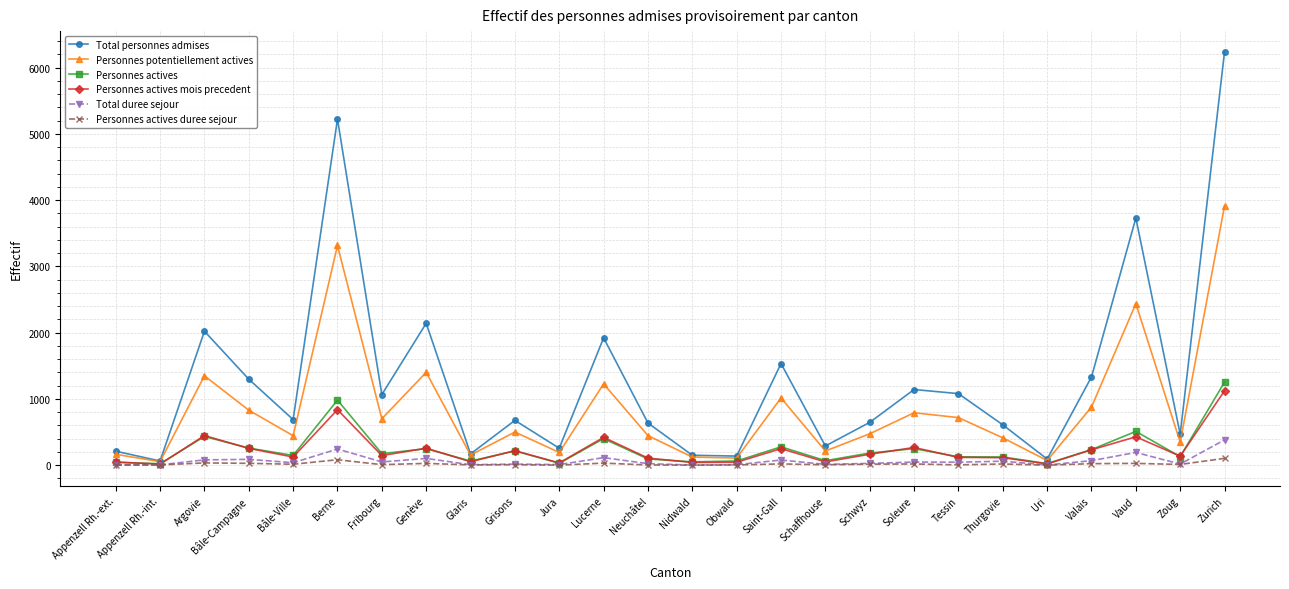

What is the sum of the Personnes actives values at Uri and Glaris?

86